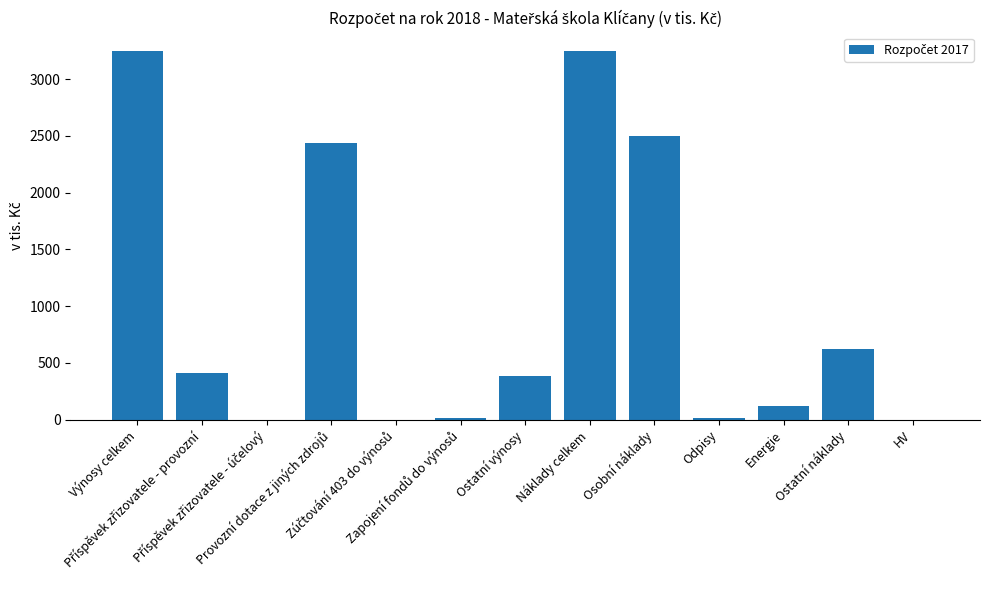

What is the difference between the second highest and second lowest values?

3246